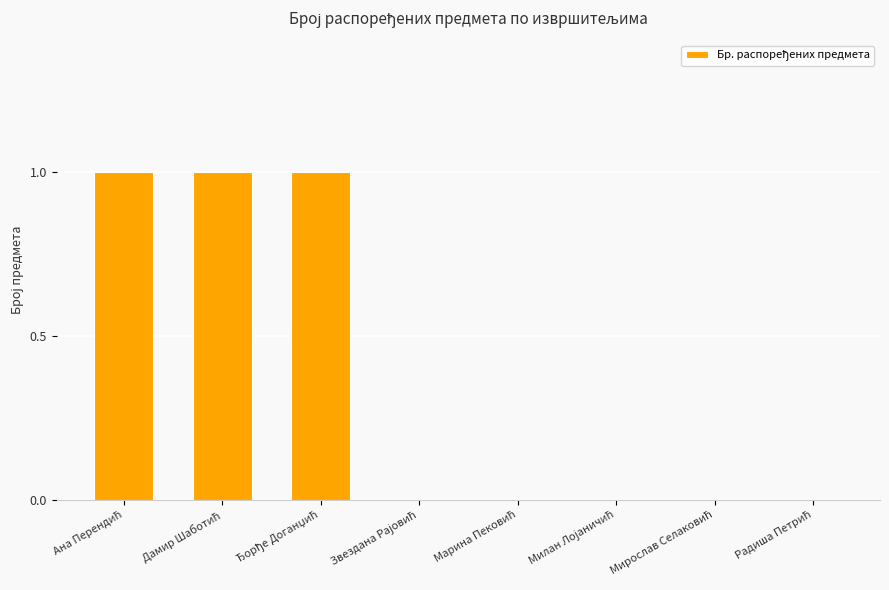

Reading left to right, transcribe all the data shown in this chart.

1	1	1	0	0	0	0	0